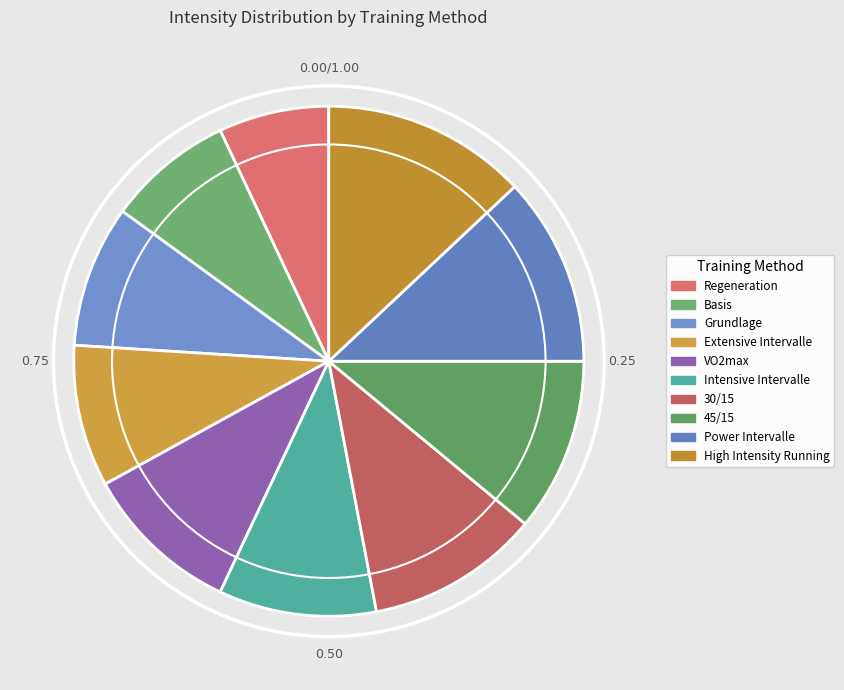

To the nearest percent, what percentage of the pie is High Intensity Running?

13%